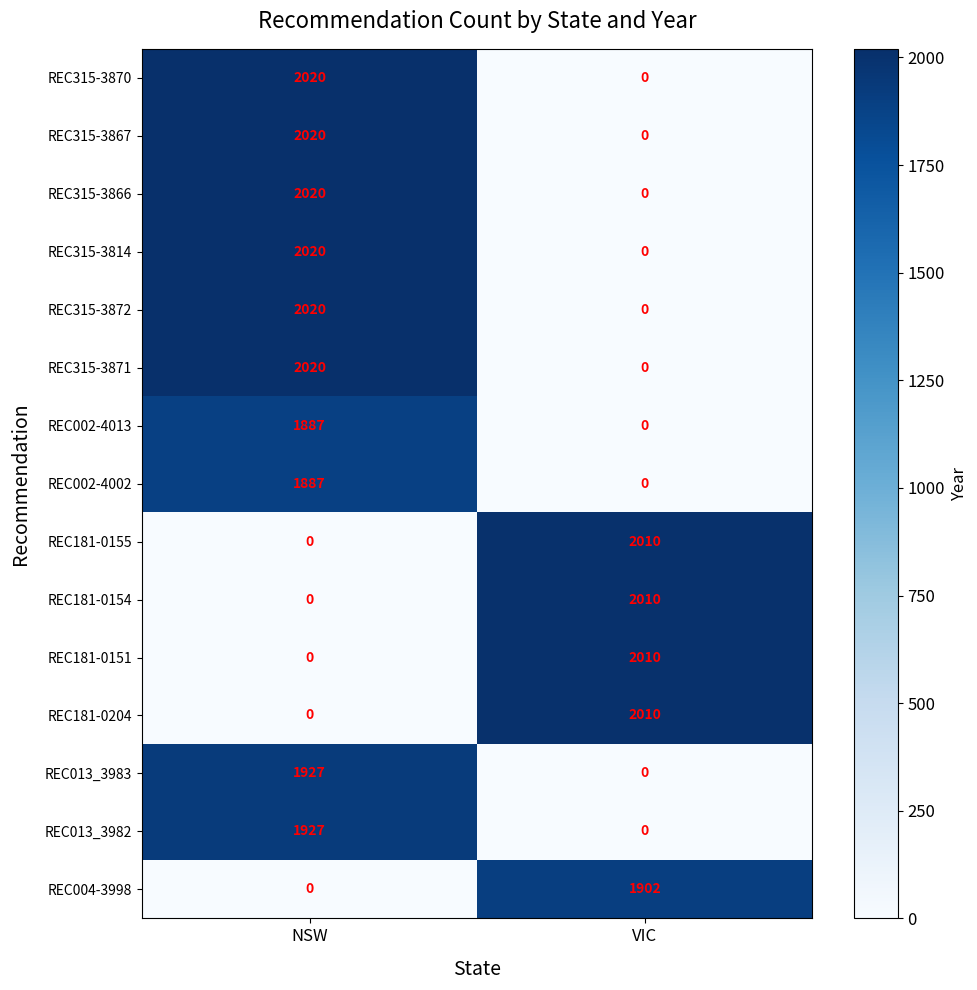

What is the spread (max minus min) of values at VIC?

2010